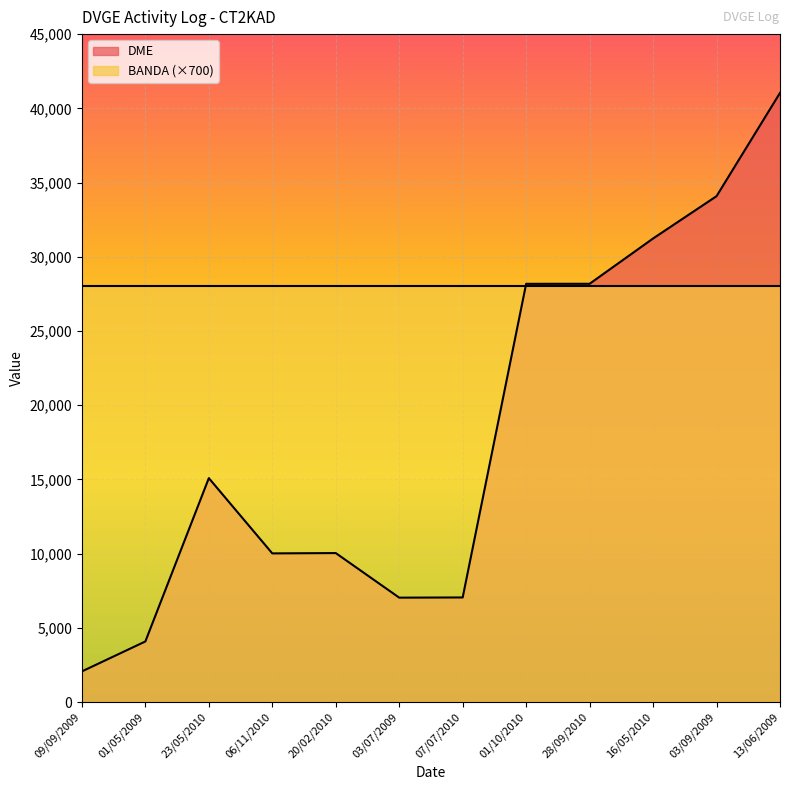

How many values exceed 15088?

5